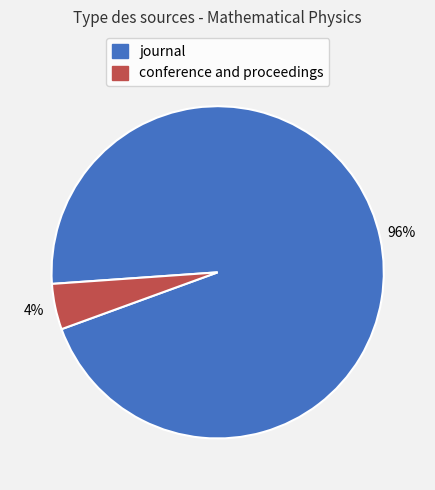

Between journal and conference and proceedings, which is larger?

journal